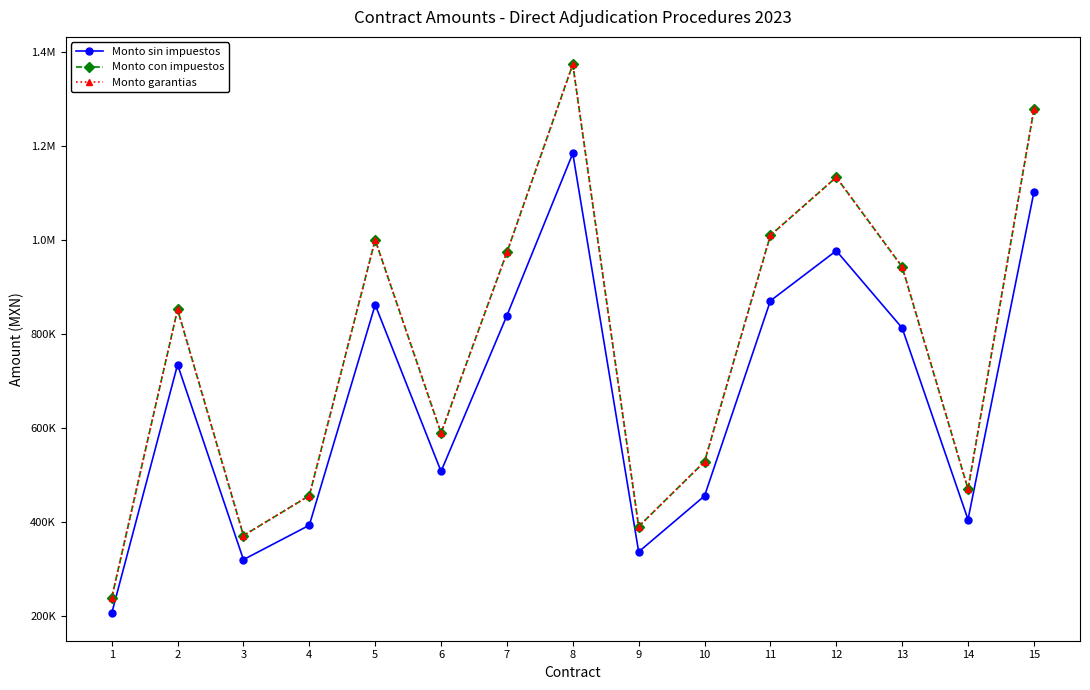

Which series has the largest total across all categories?

Monto con impuestos